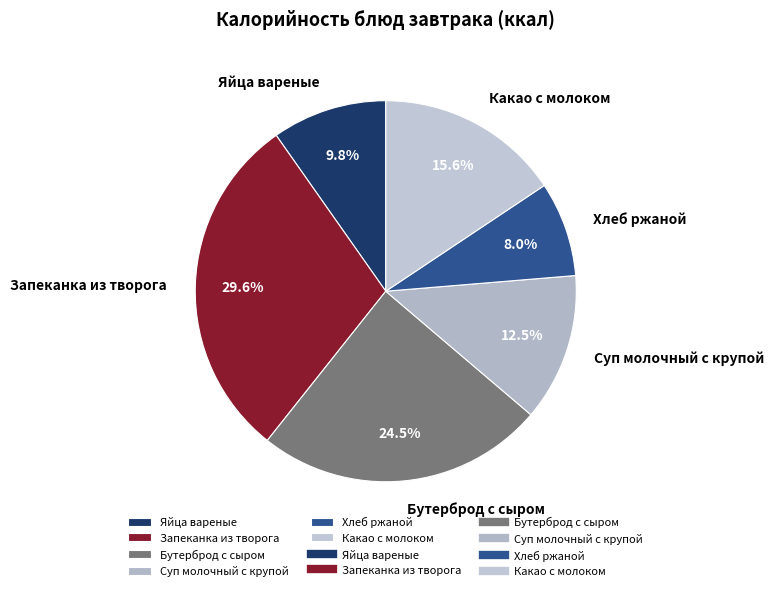

Is Какао с молоком the majority of the pie?

No